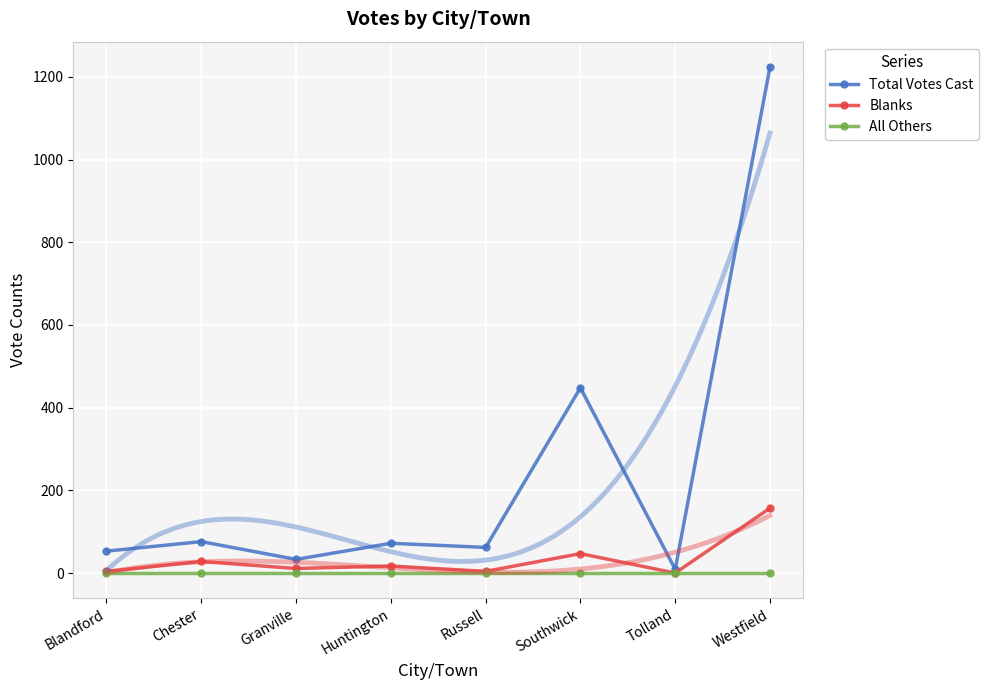

The value of All Others at Tolland is 0. True or false?

True